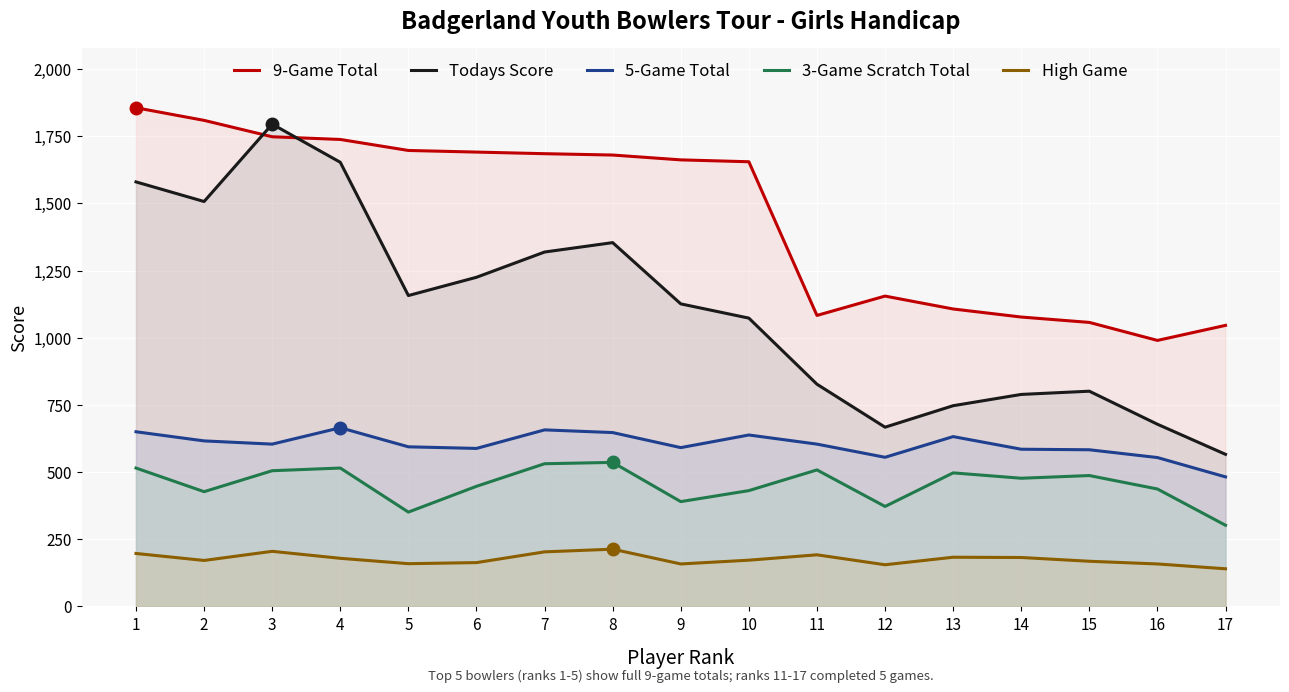

What is the minimum value shown in the chart?

140